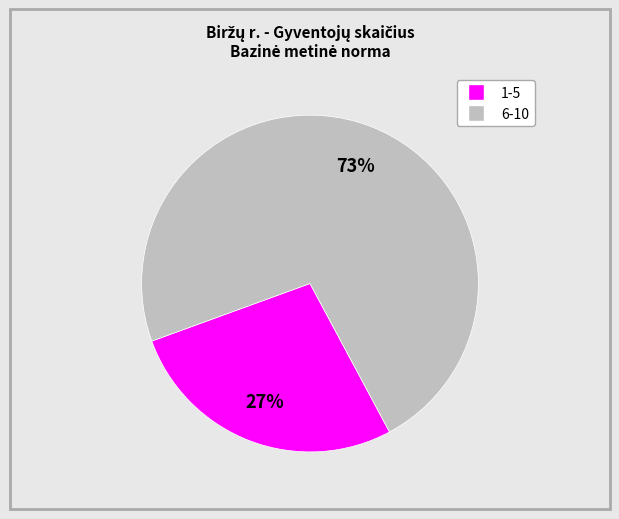

Is there any slice that represents more than half of the pie?

Yes